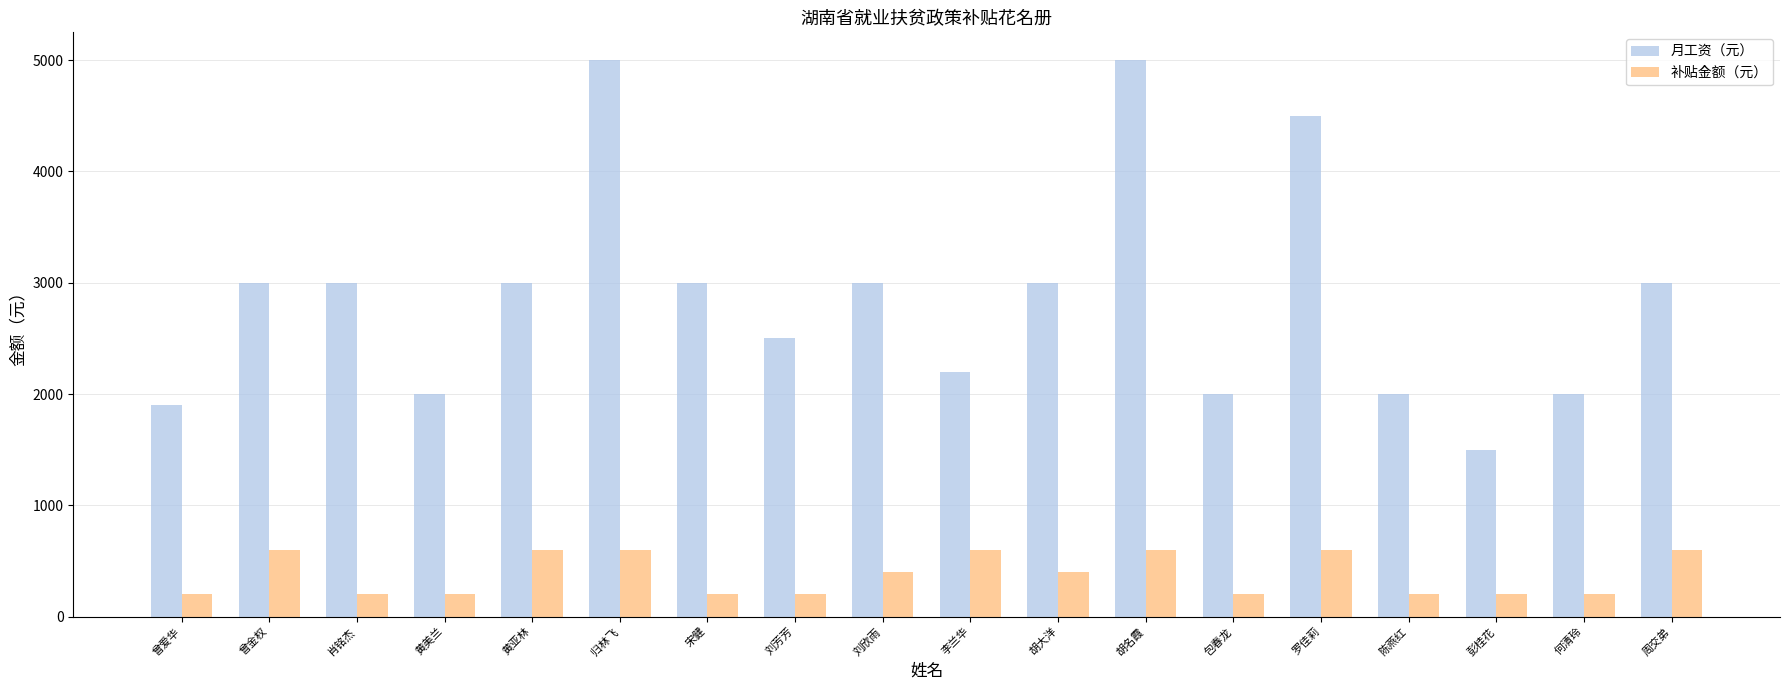

What is the total value across all series at 刘芳芳?

2700